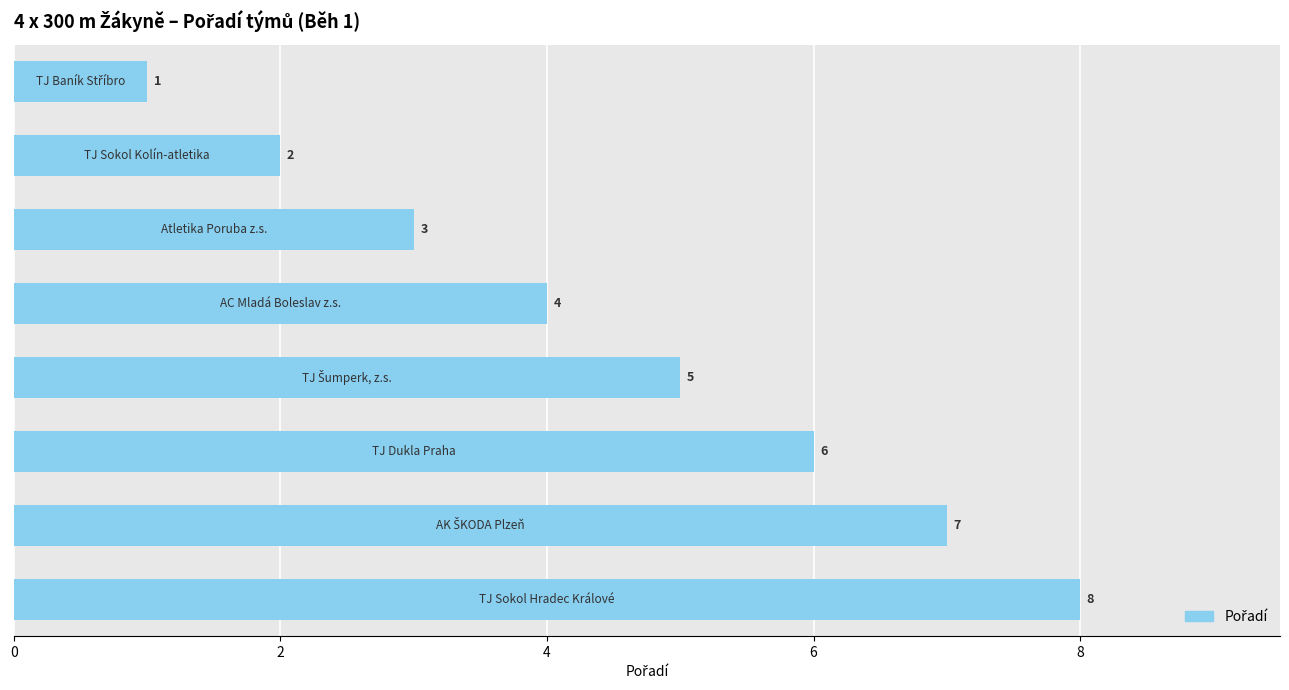

How many values are between 3 and 7?

5